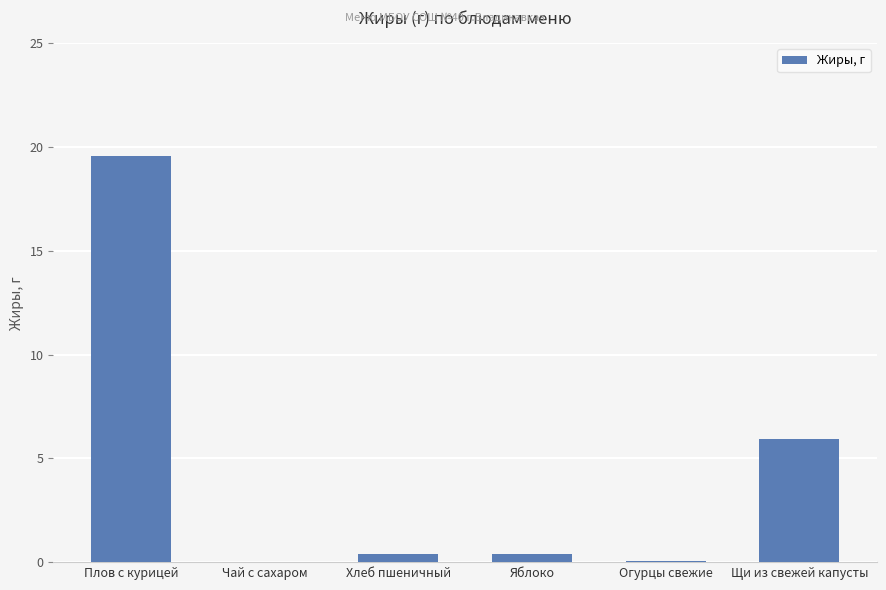

Where is the data nearest to the value 9?

Щи из свежей капусты